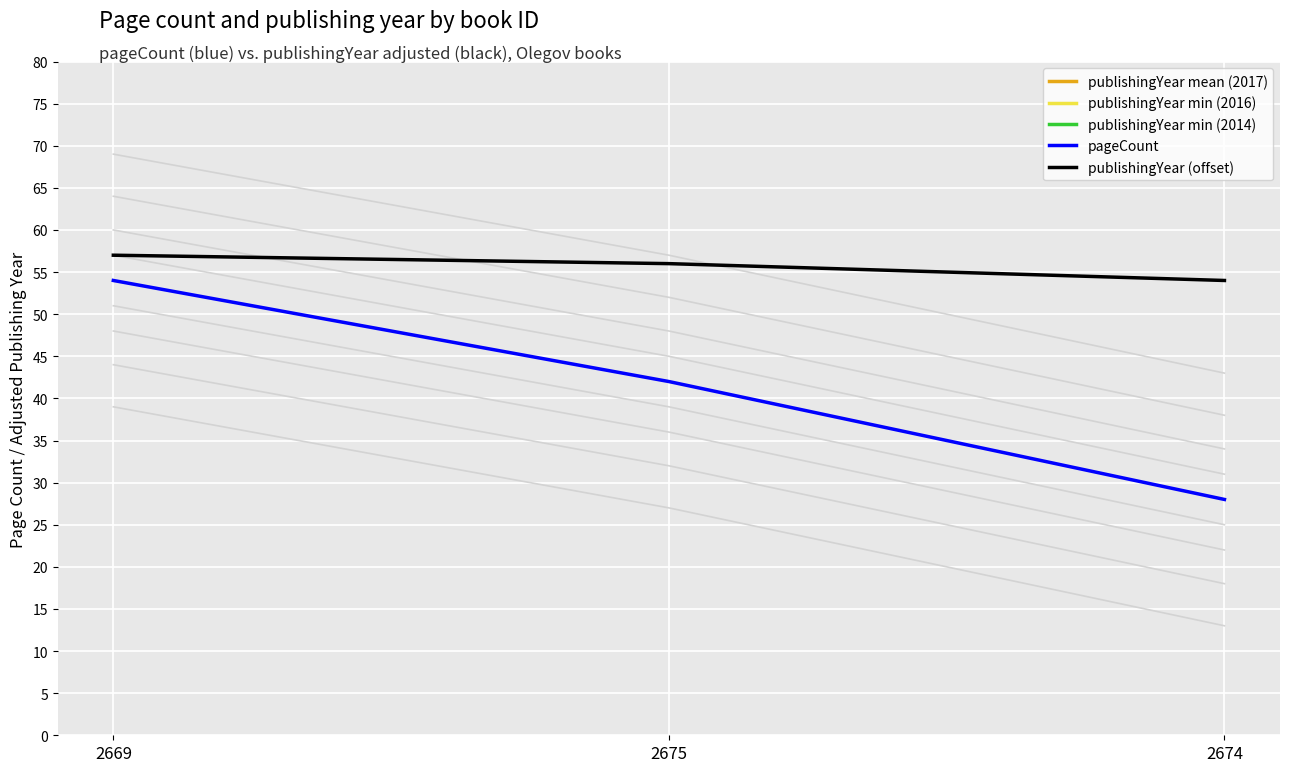

Read the publishingYear value at 2674.

54